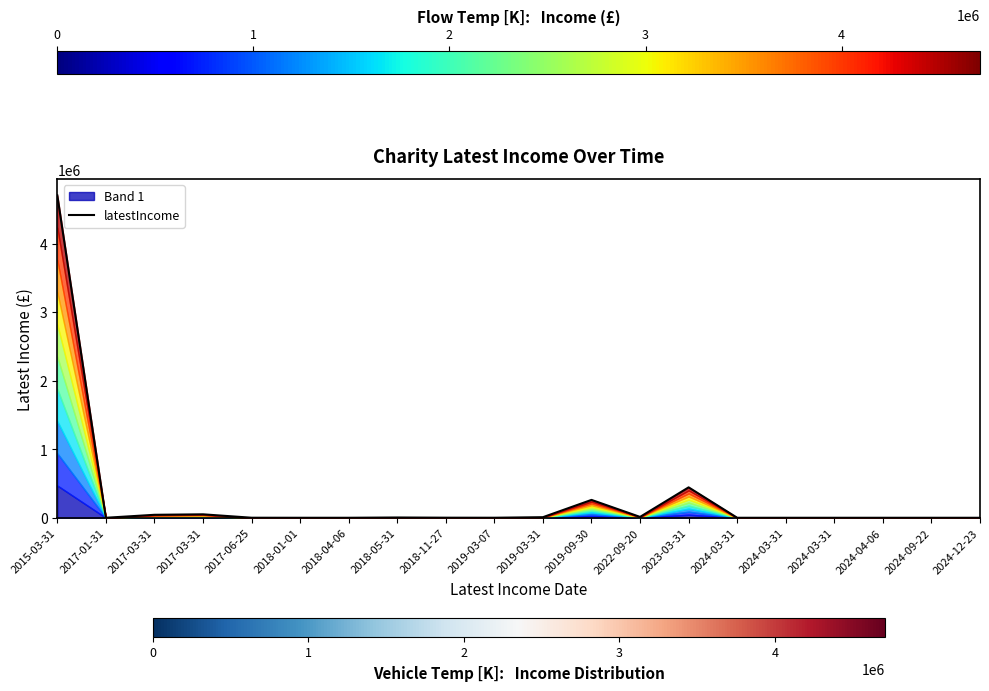

What is the change in value from 2019-03-07 to 2024-12-23?

-489